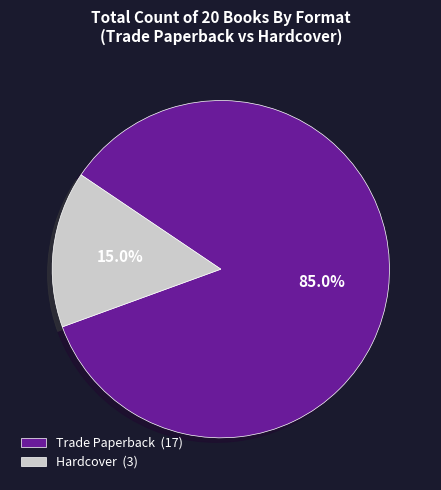

Does Hardcover account for over 50% of the chart?

No